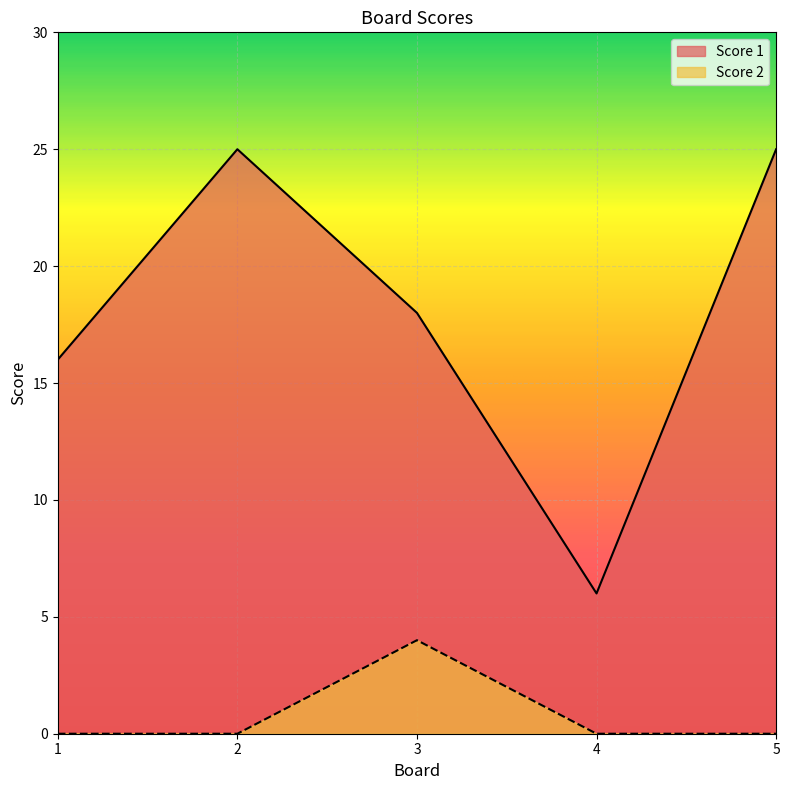

Is the value of Score 1 at 5 greater than the value of Score 2 at 2?

Yes